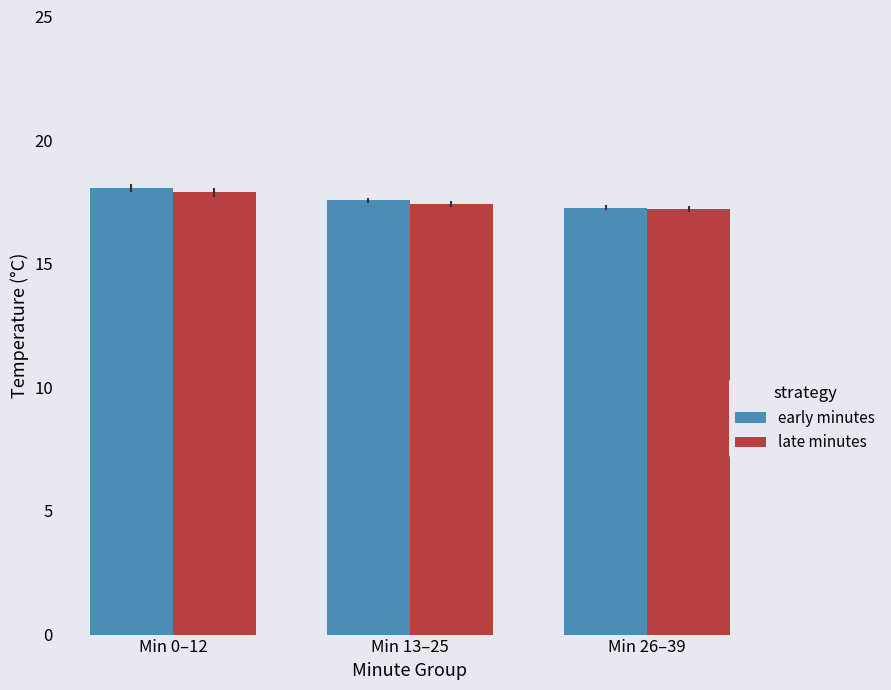

The early minutes series shows 17.3 at Min 26–39. True or false?

True